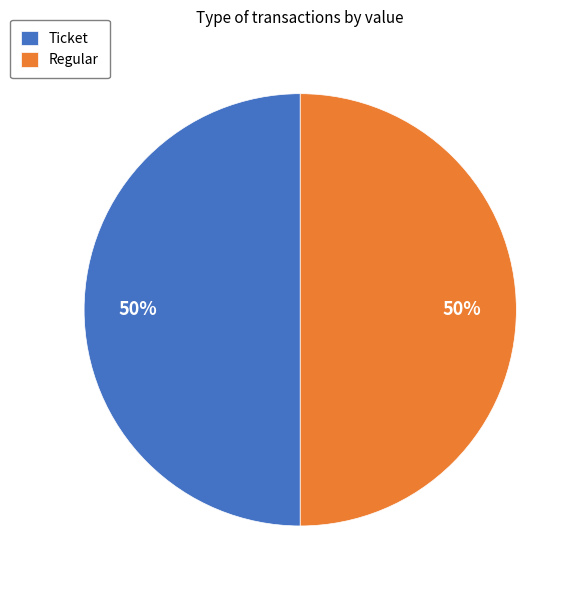

Is it true that Regular is 50% of the pie?

True